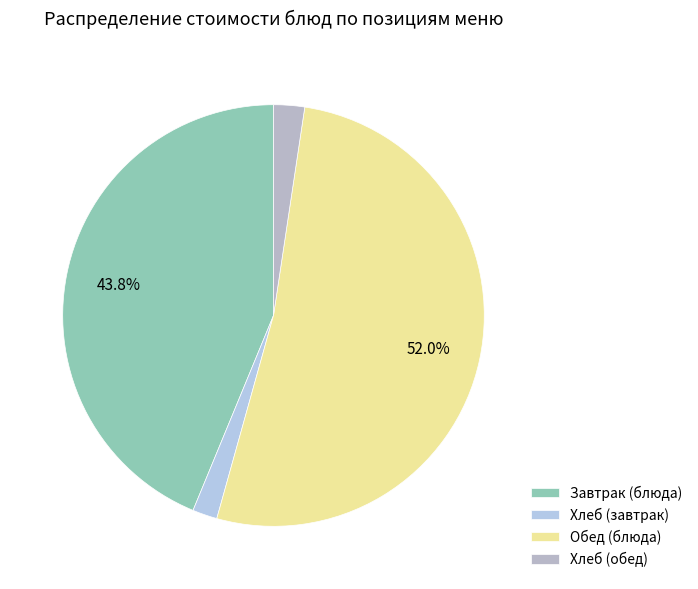

To the nearest percent, what is the average slice percentage?

25%